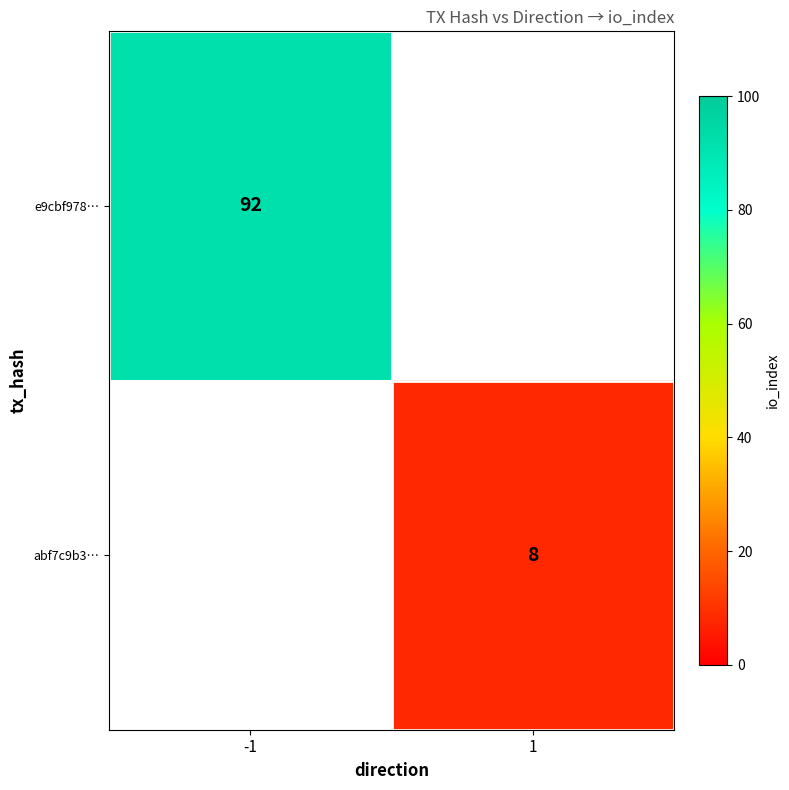

What is the smallest value displayed?

8.0